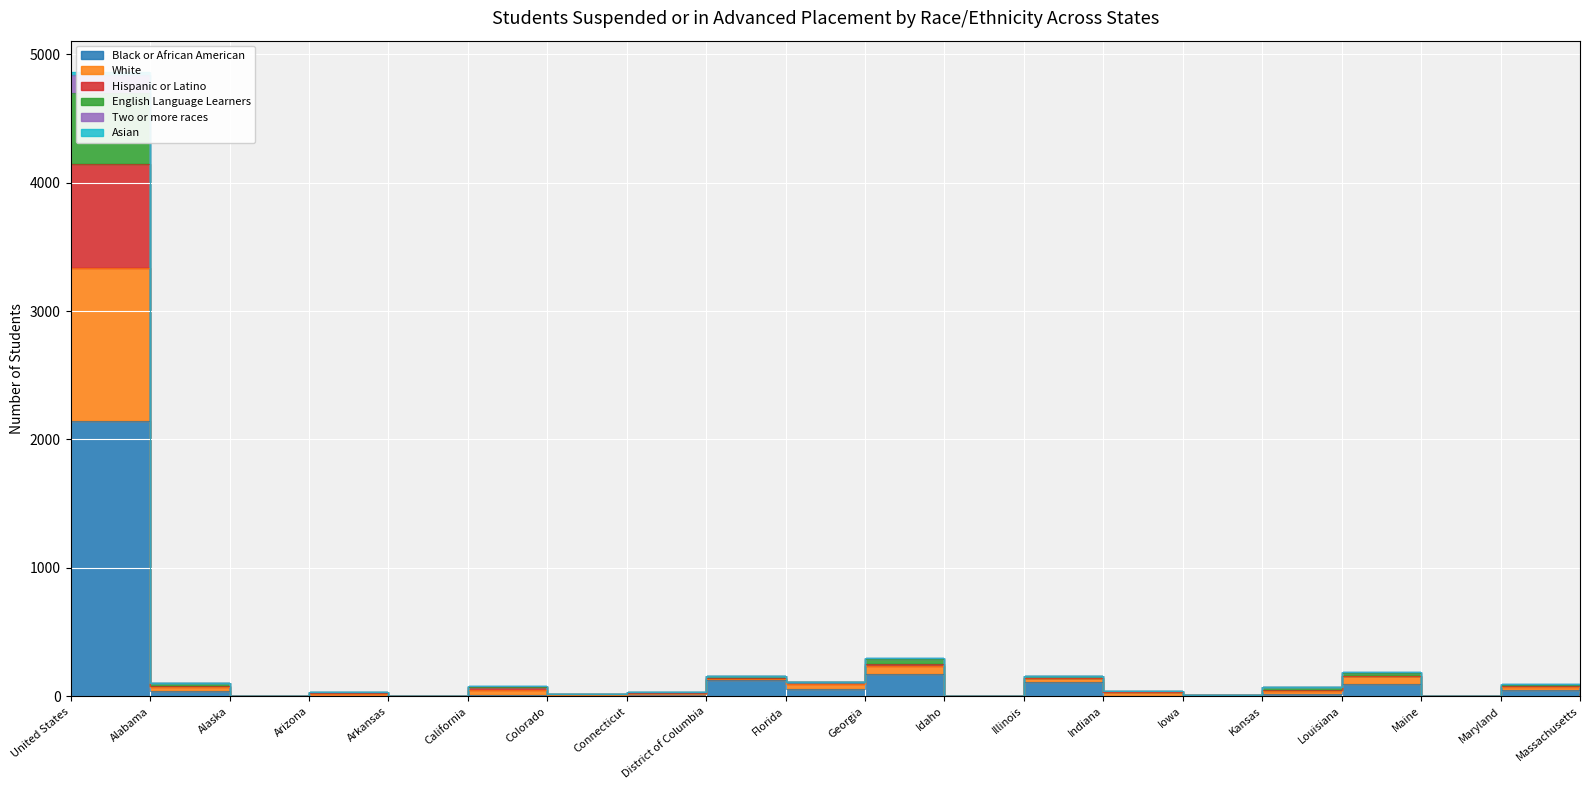

Is it true that Black or African American equals 111 at Illinois?

True